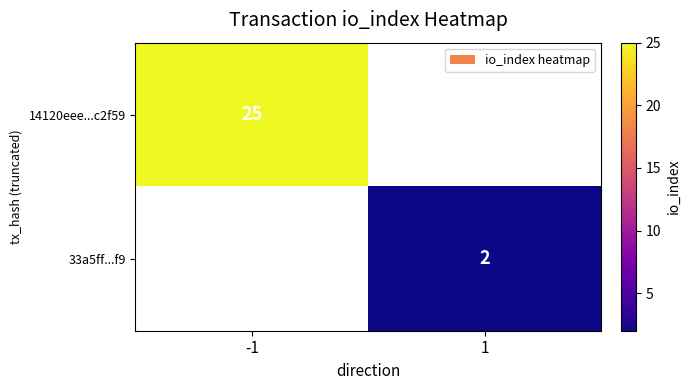

What is the total value across all series at 1?

2